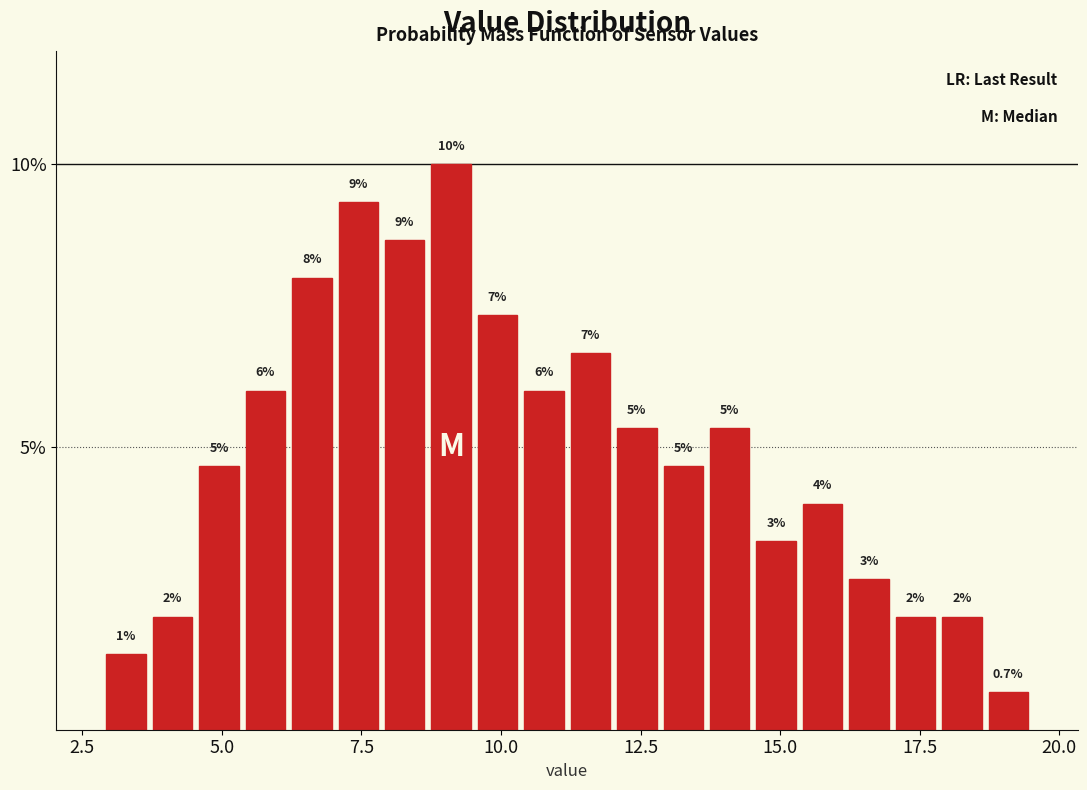

Read against the x-axis, roughly where is the centre of the tallest bar?

9.0